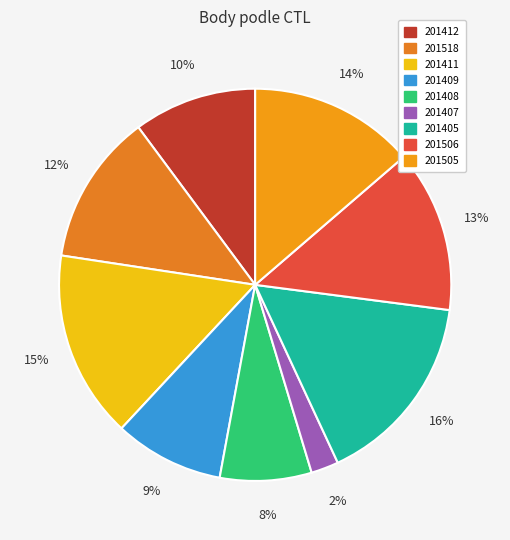

Is 201518 the majority of the pie?

No